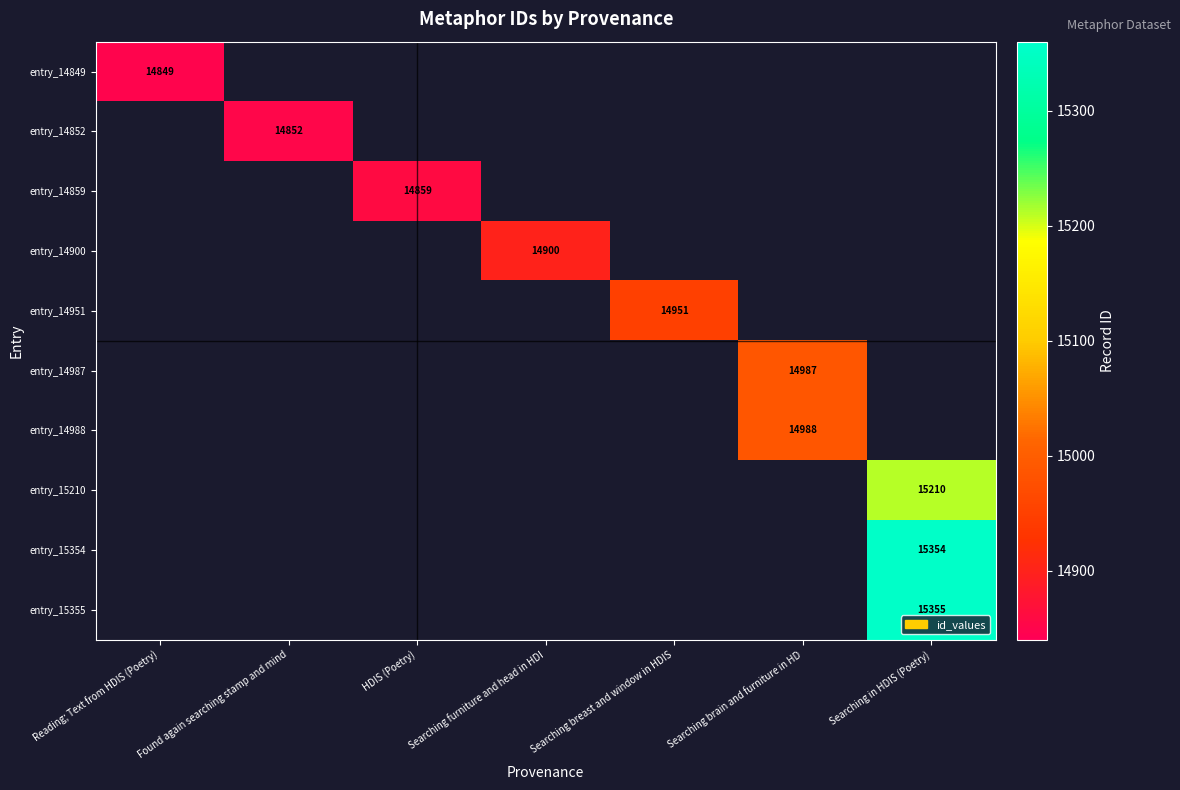

What is the minimum value shown in the chart?

14849.0